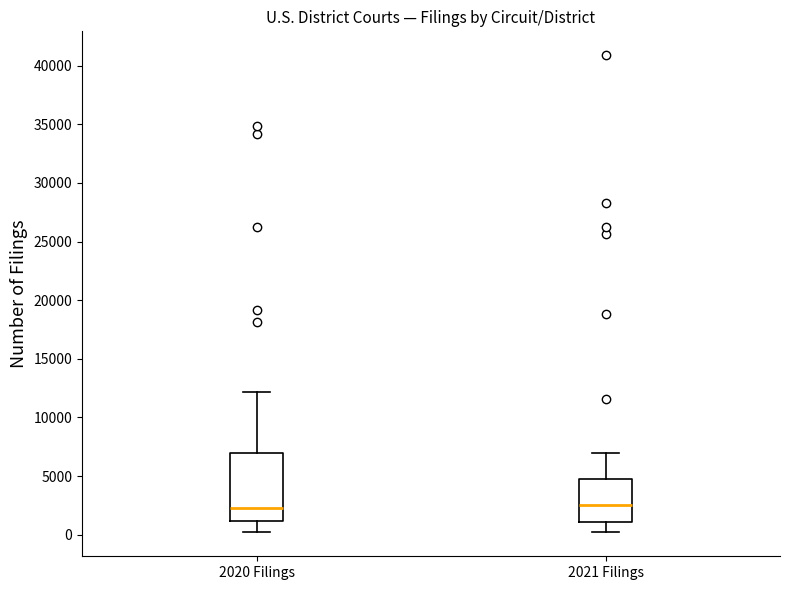

Reading left to right, read every box against the y-axis: the position of its median line, the range the box covers, and the ends of its whiskers. The values are not printed on the chart, so give them approximately, as read against the axis.

2020 Filings: median 2500, box 1000 to 7000, whiskers 0 to 12000
2021 Filings: median 2500, box 1000 to 5000, whiskers 500 to 7000